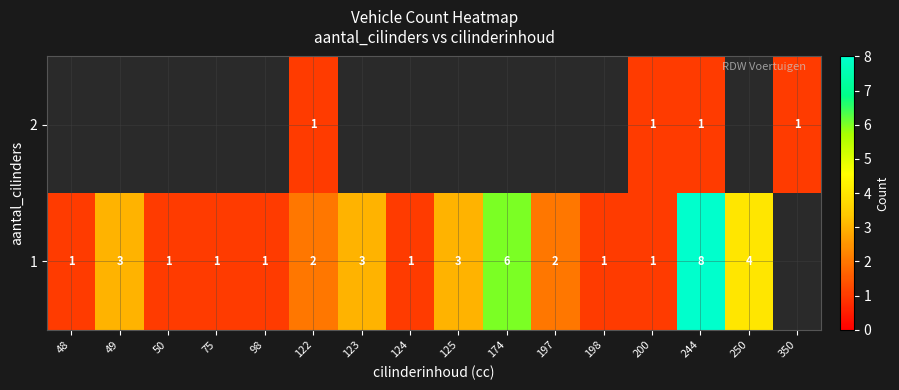

Rank the series at 244 from lowest to highest value.

2, 1